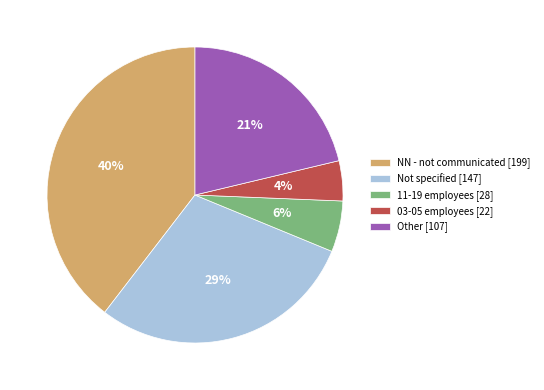

Rank the categories by value from highest to lowest.

NN - not communicated [199], Not specified [147], Other [107], 11-19 employees [28], 03-05 employees [22]